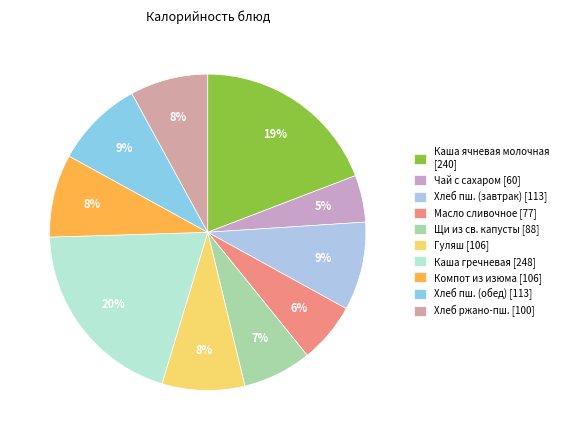

To the nearest percent, what is the average slice percentage?

10%